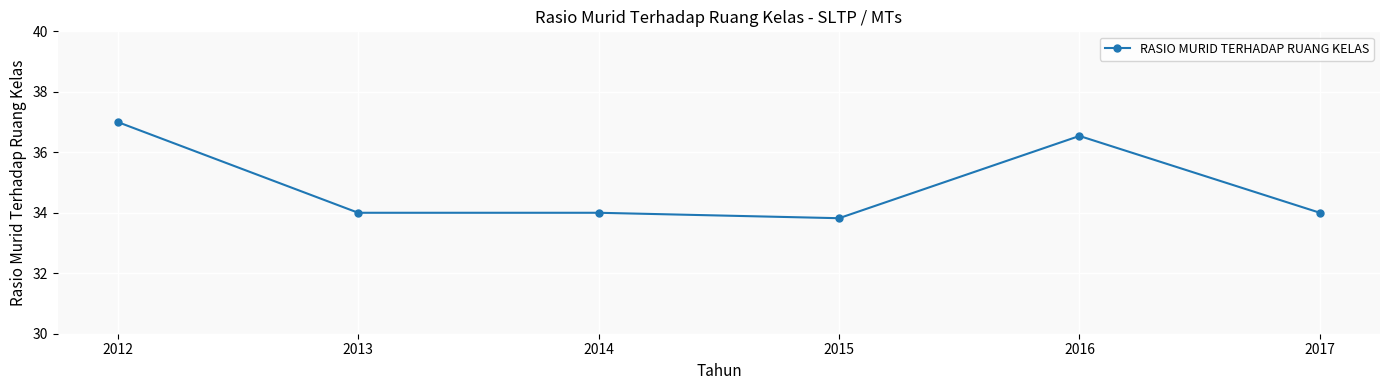

Approximately how many times larger is the value at 2013 compared to 2017?

1.0